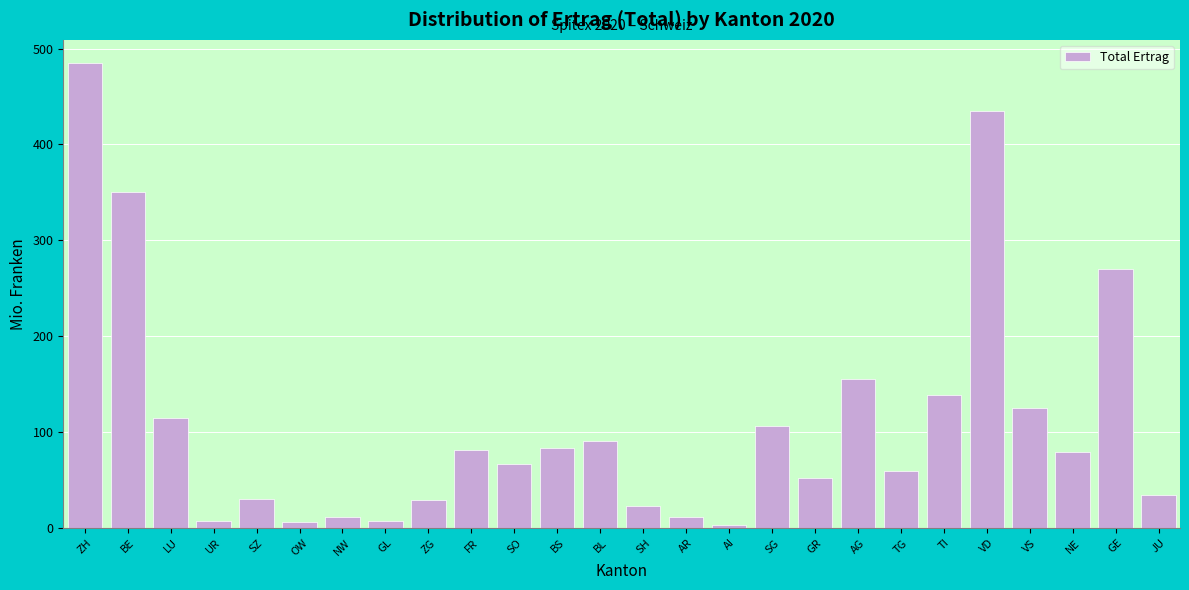

Read the value at AG.

155.5